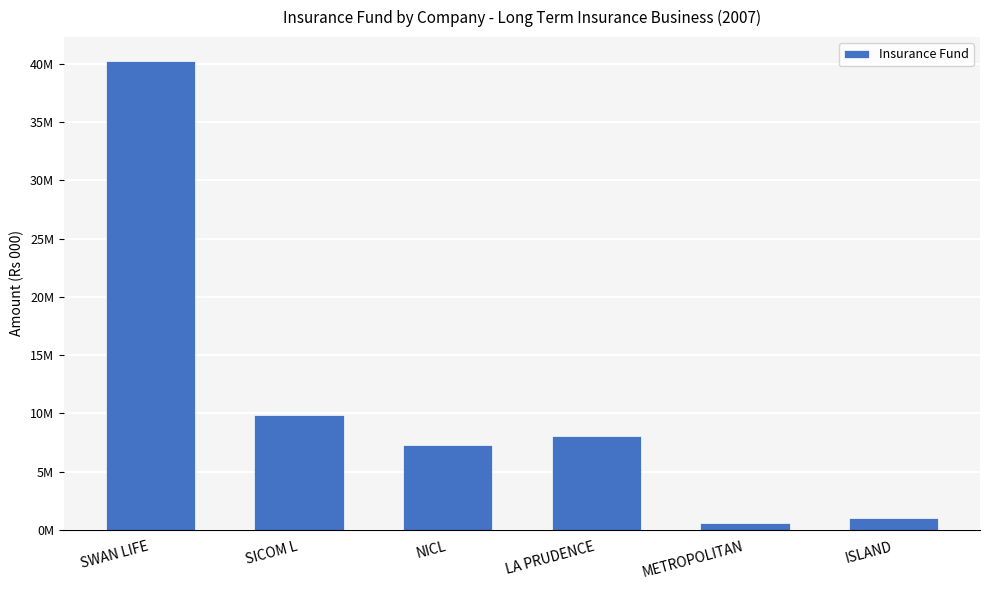

List the labels in order of value, largest first.

SWAN LIFE, SICOM L, LA PRUDENCE, NICL, ISLAND, METROPOLITAN